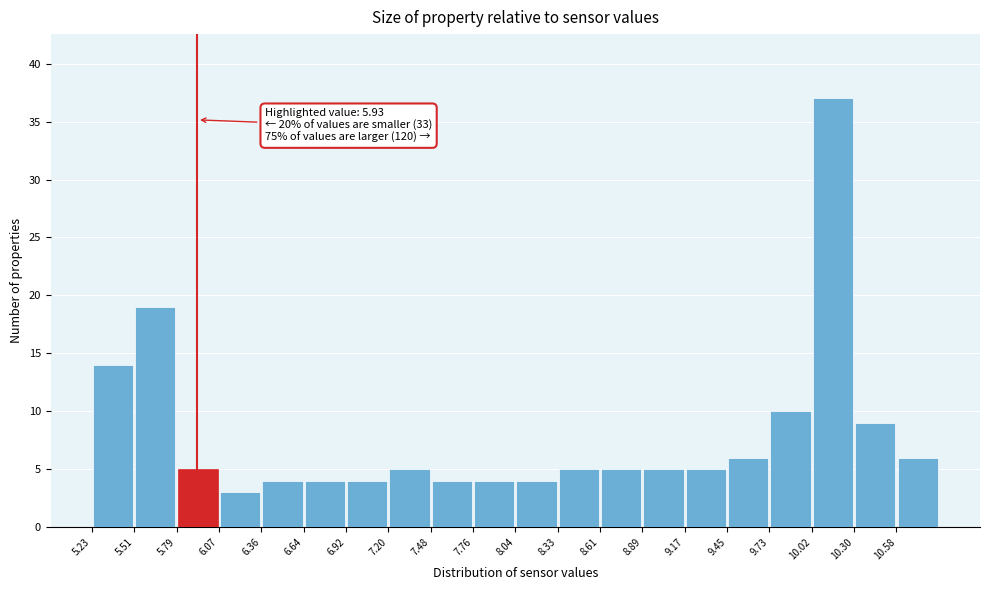

Over which range of the x-axis is the bar tallest?

10.00 to 10.30